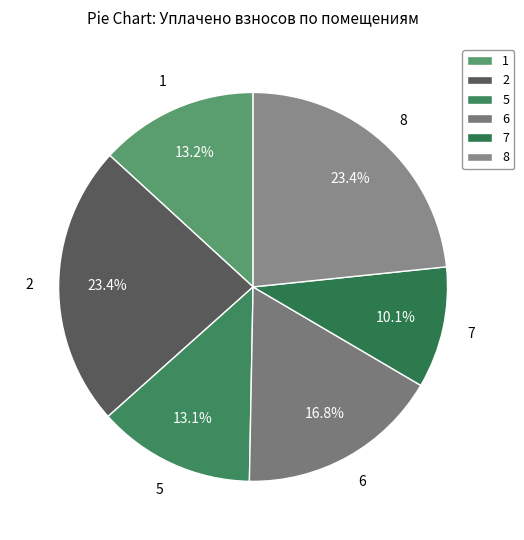

Count the number of slices in the pie.

6